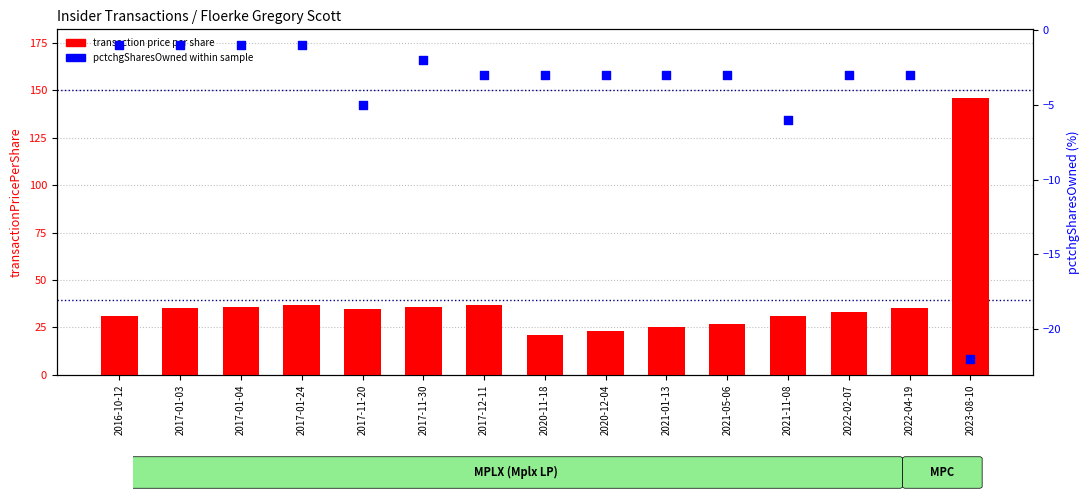

Which series has the largest Y range (max minus min)?

transaction price per share